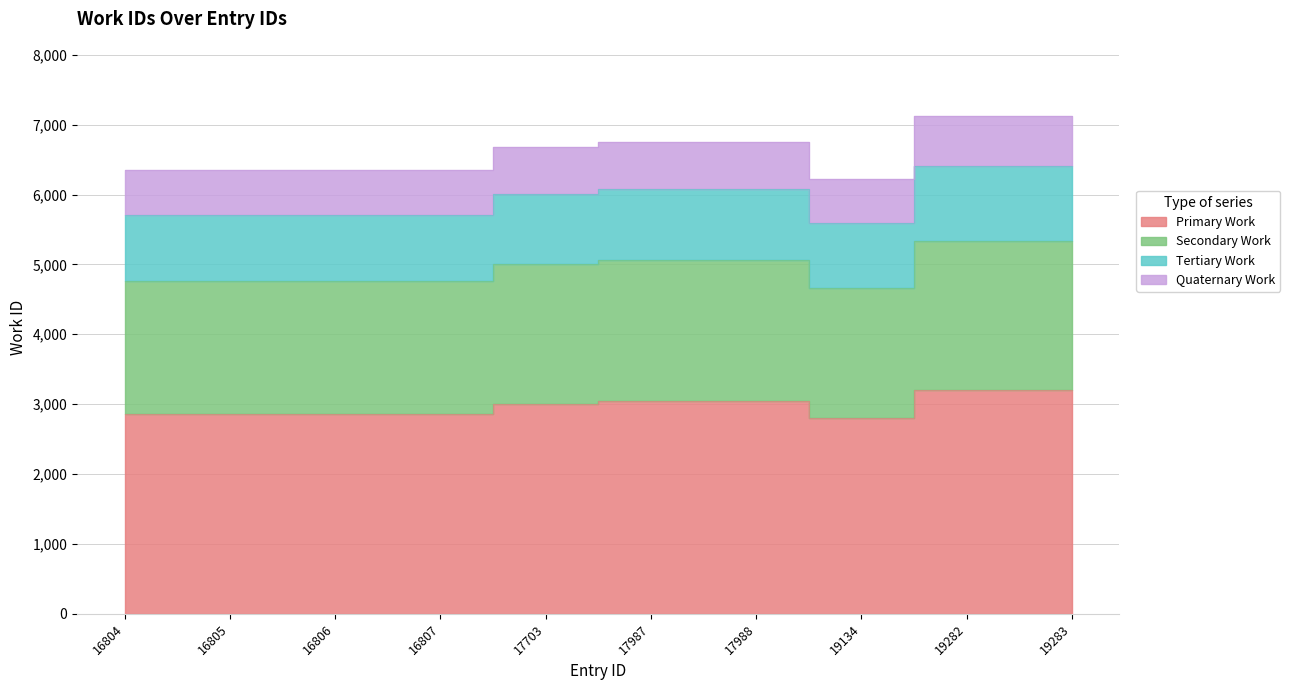

Which has a higher value, 17703 or 16805?

17703